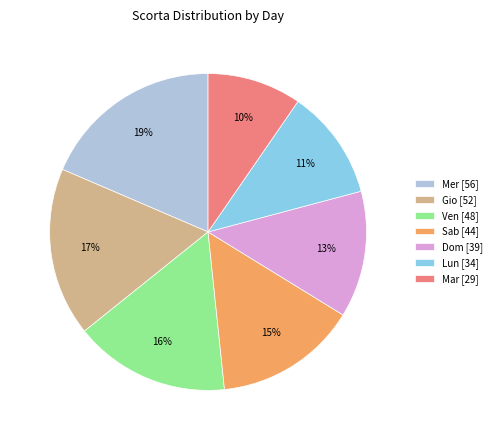

What is the smallest slice in the pie chart?

Mar